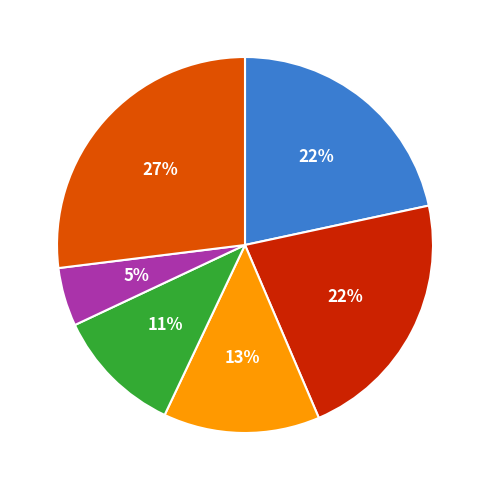

To the nearest percent, what is the average slice percentage?

17%